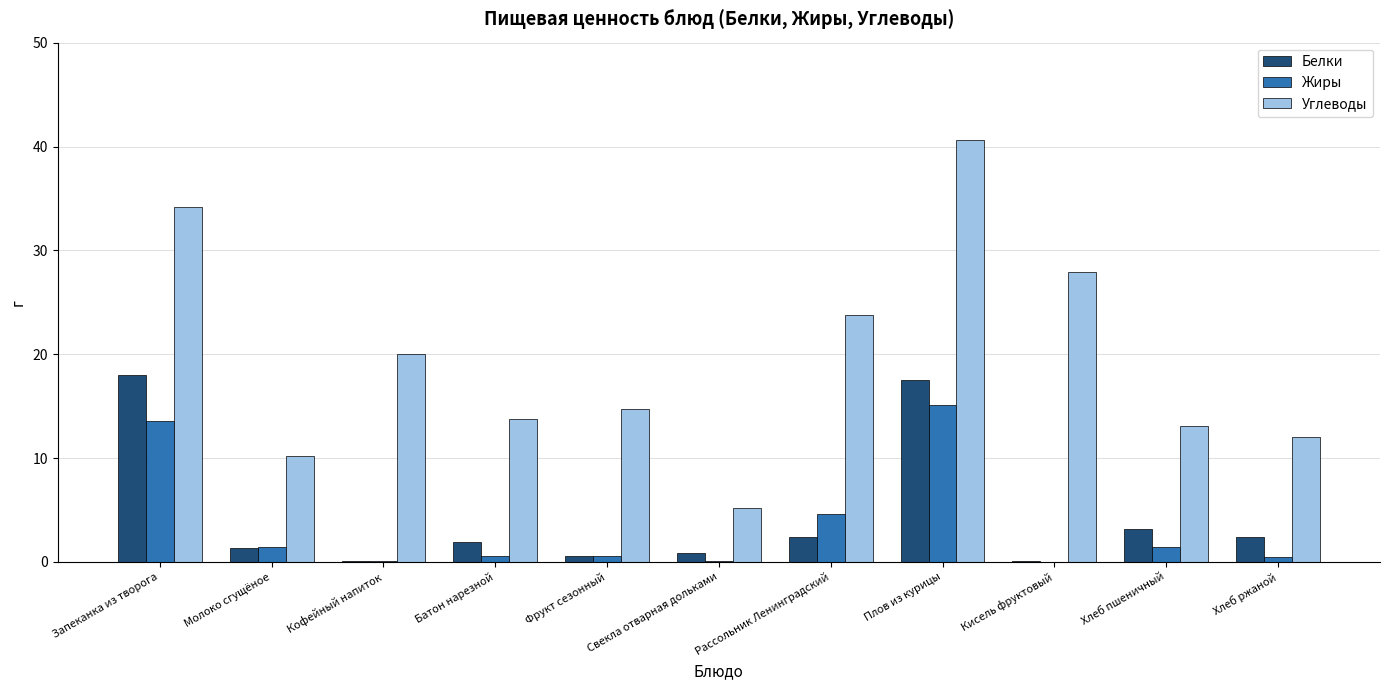

True or false: Углеводы has a value of 27.9 at Кисель фруктовый.

True